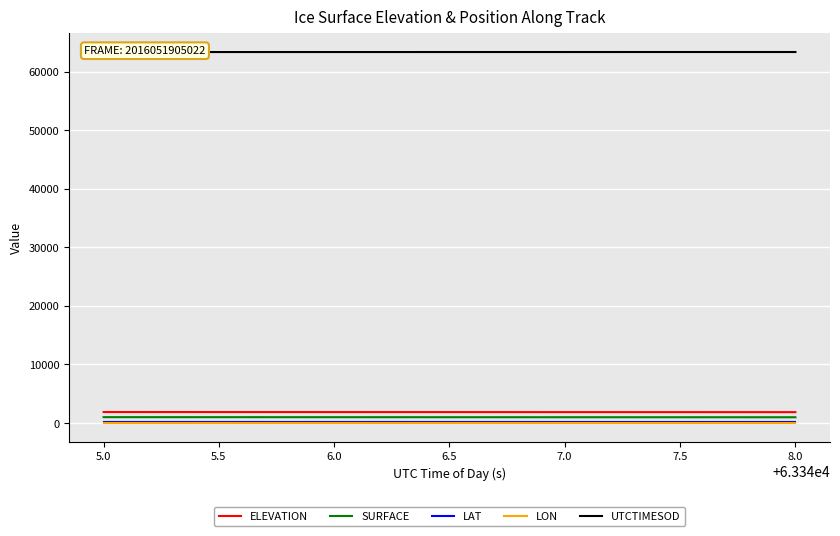

True or false: SURFACE and ELEVATION cross at least once.

False